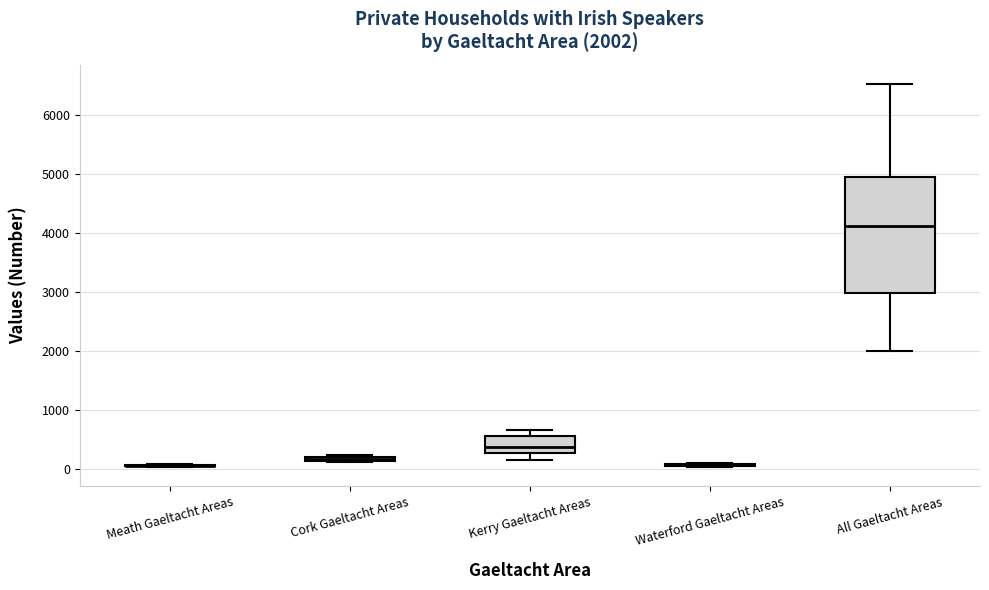

Comparing the boxes themselves (not the whiskers), which one is the tallest?

All Gaeltacht Areas